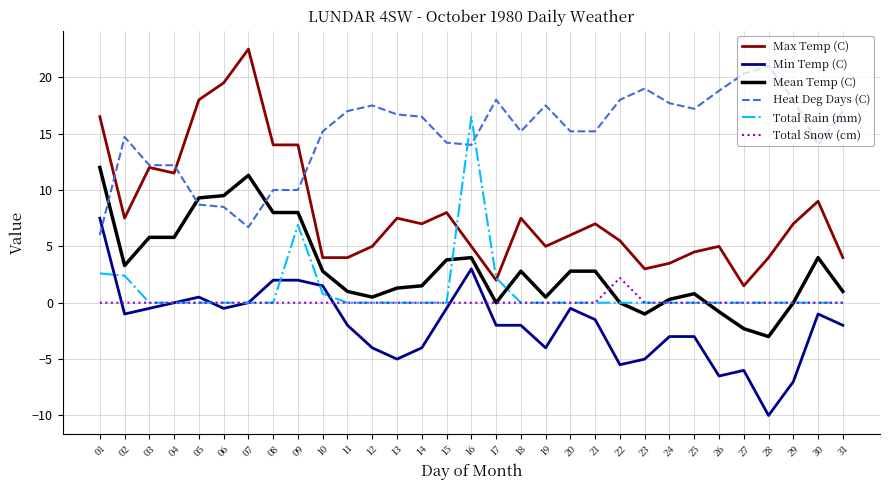

How many lines are shown in the chart?

6